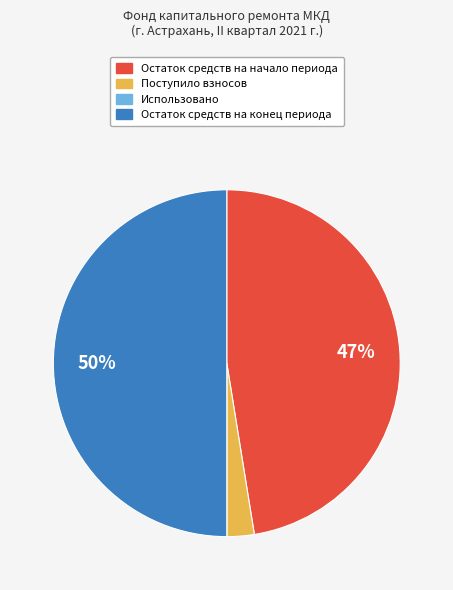

Which has a higher value, Остаток средств на начало периода or Поступило взносов?

Остаток средств на начало периода